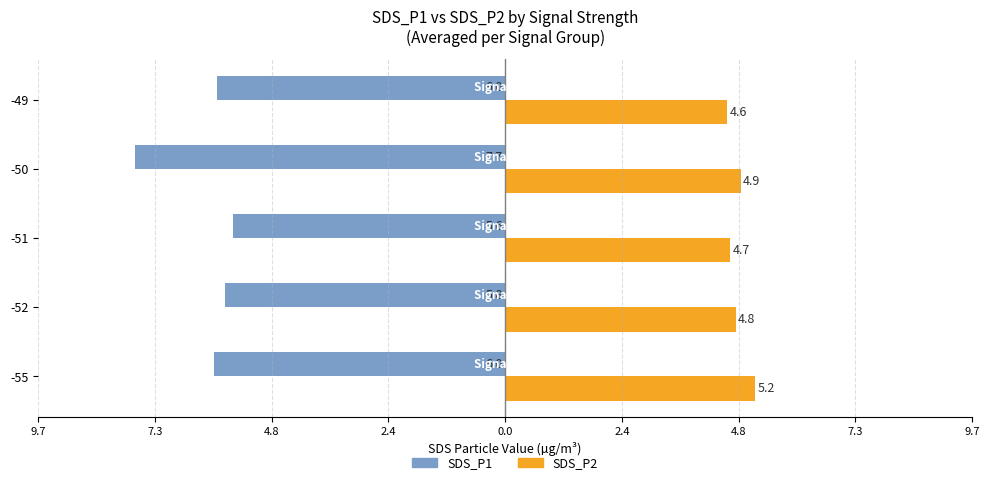

What are all the series names shown in the legend?

SDS_P1, SDS_P2